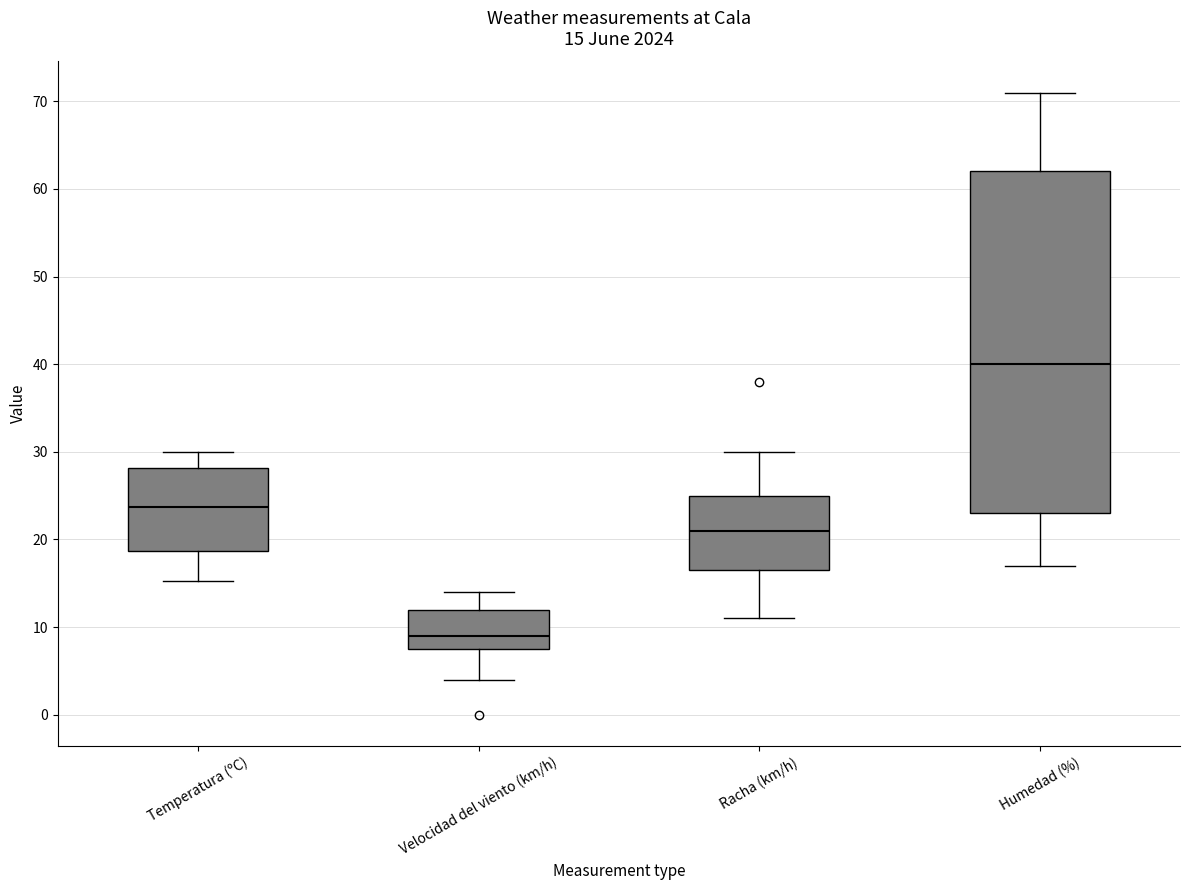

Comparing the boxes themselves (not the whiskers), which one is the tallest?

Humedad (%)